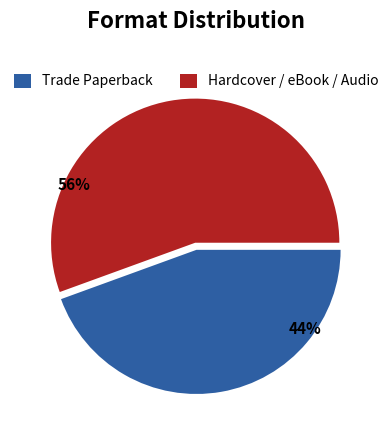

Combined, do Hardcover / eBook / Audio and Trade Paperback account for over 50%?

Yes